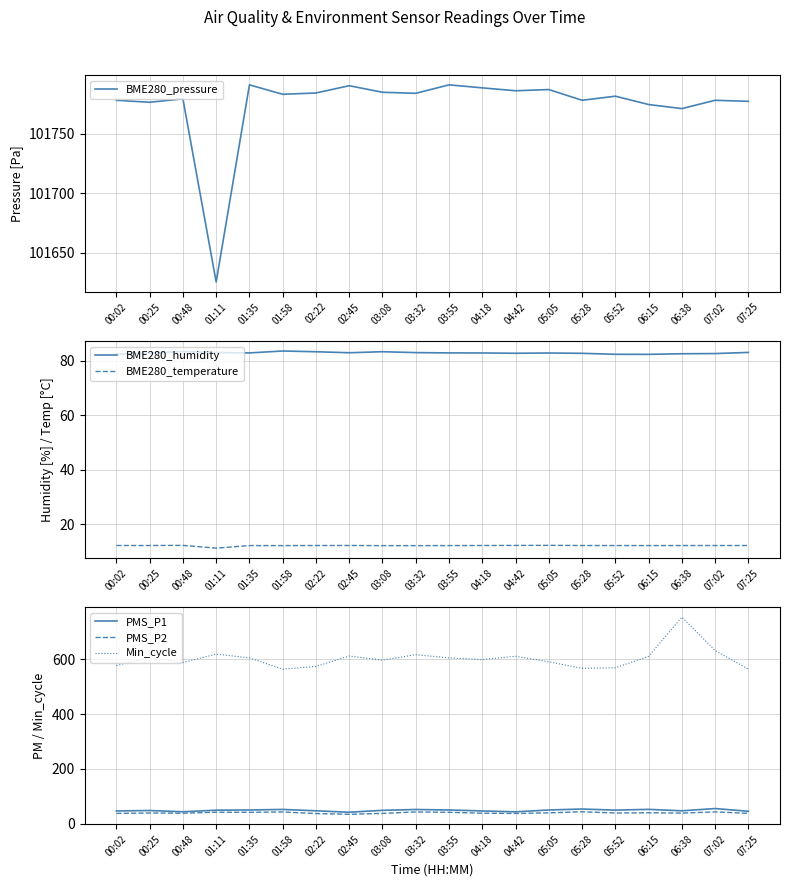

Between 03:08 and 06:15, which series saw the biggest shift?

Min_cycle